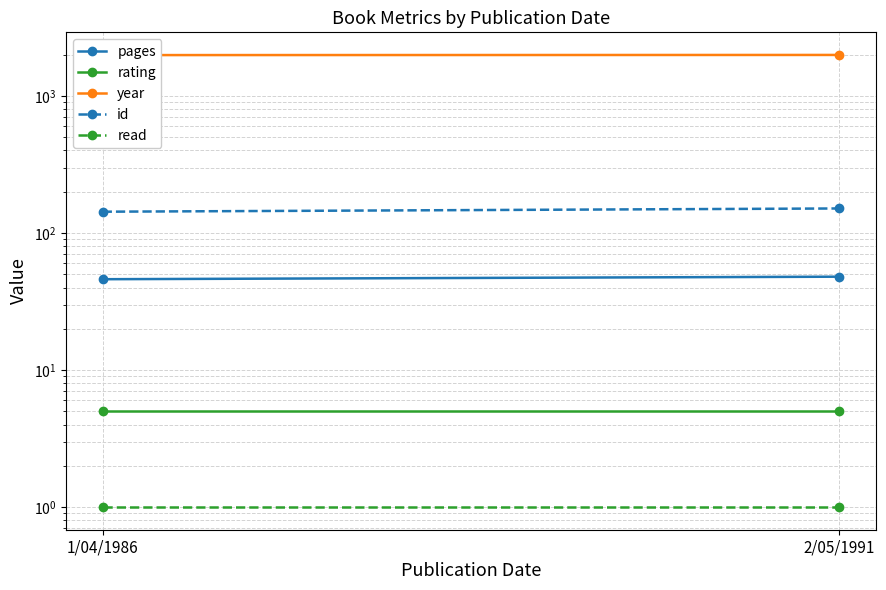

List the series in order of their peak value, highest first.

year, id, pages, rating, read